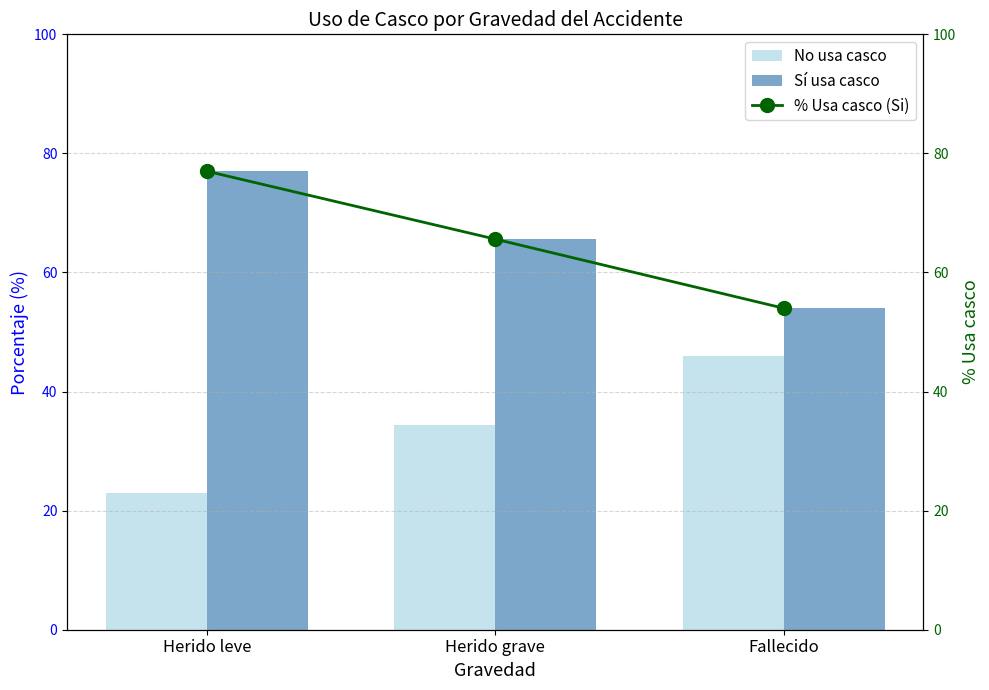

Which category has the lowest value in the No usa casco series?

Herido leve